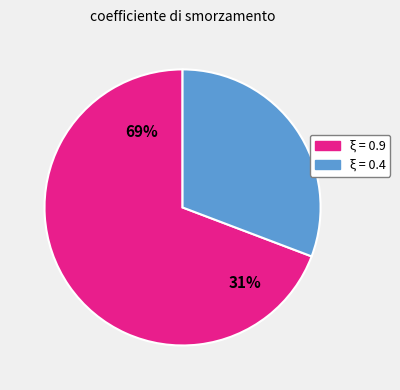

What percentage do 1 and 2 together represent?

100.0%